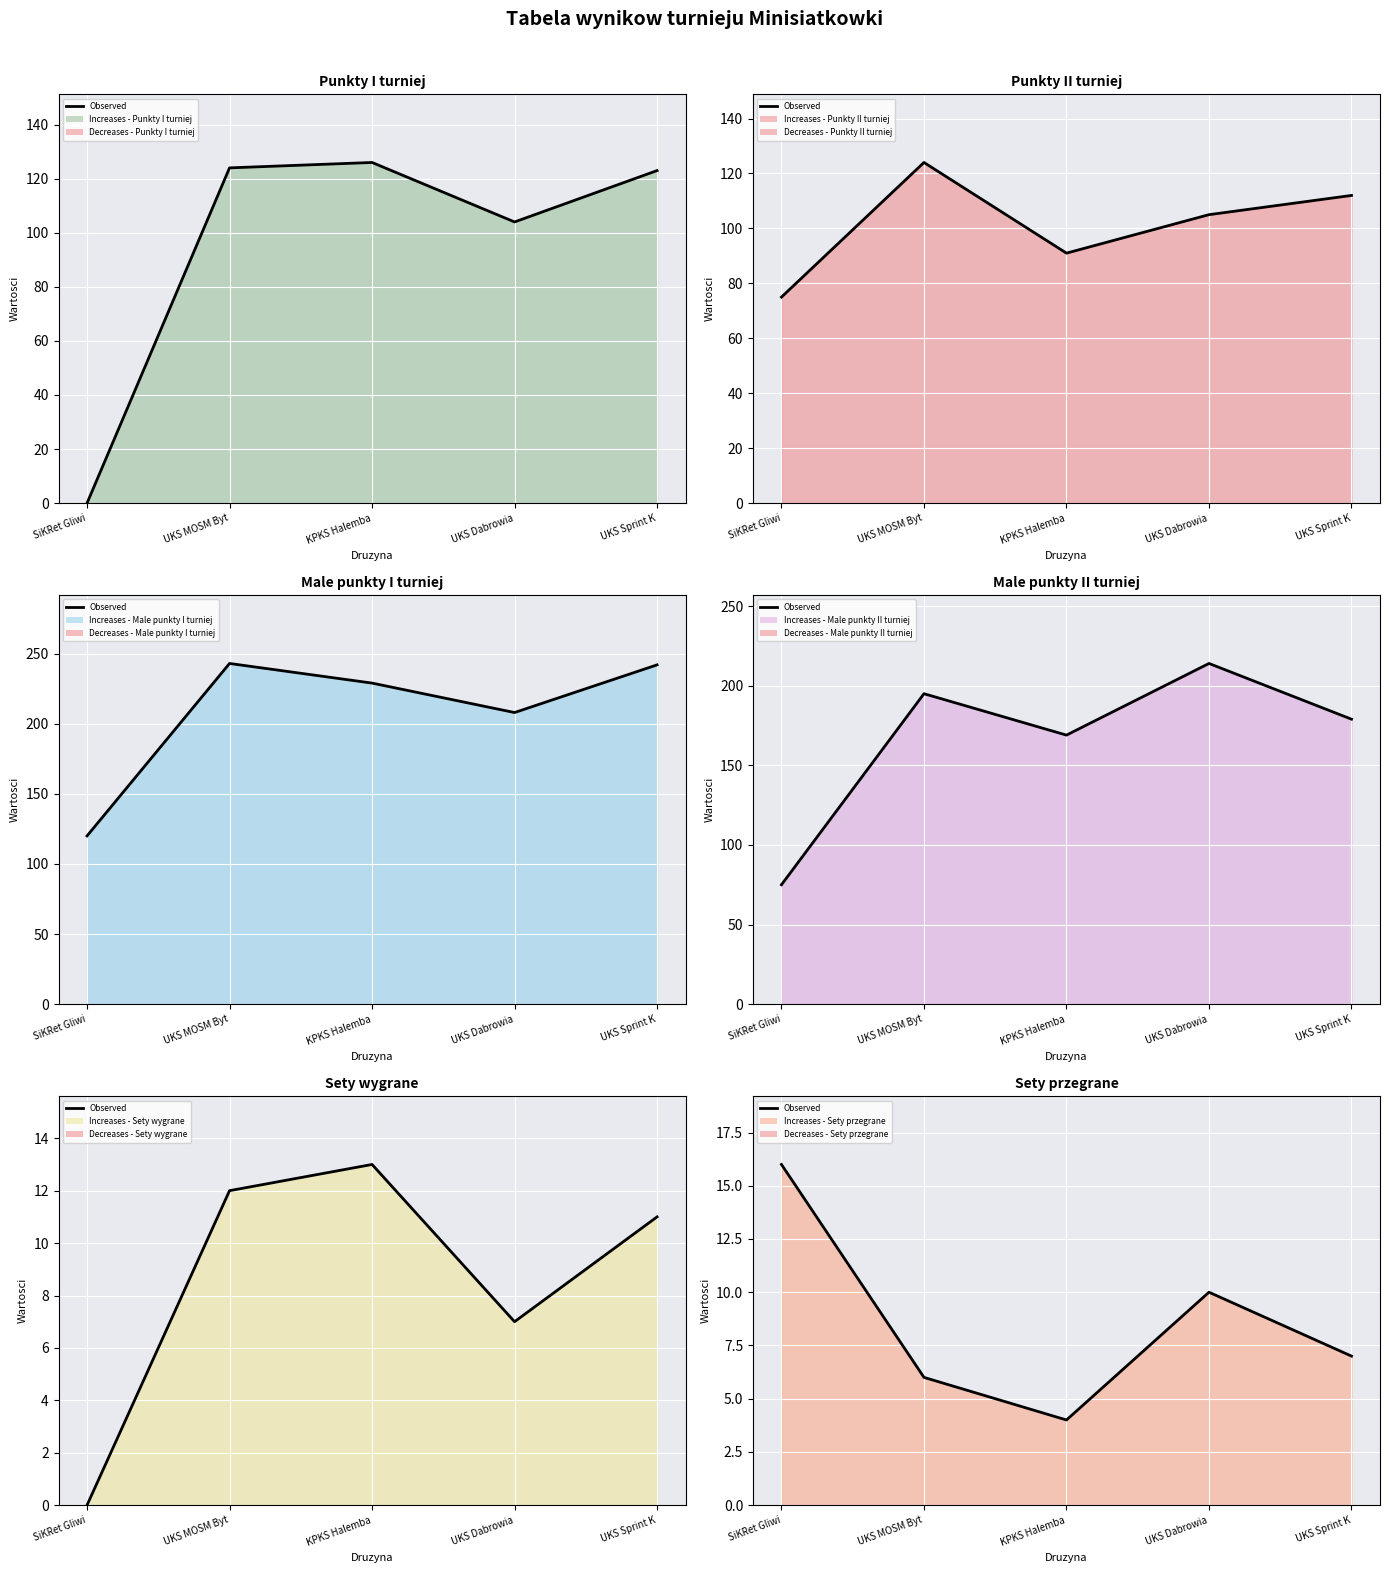

What is the total value across all series at UKS Sprint K?

674